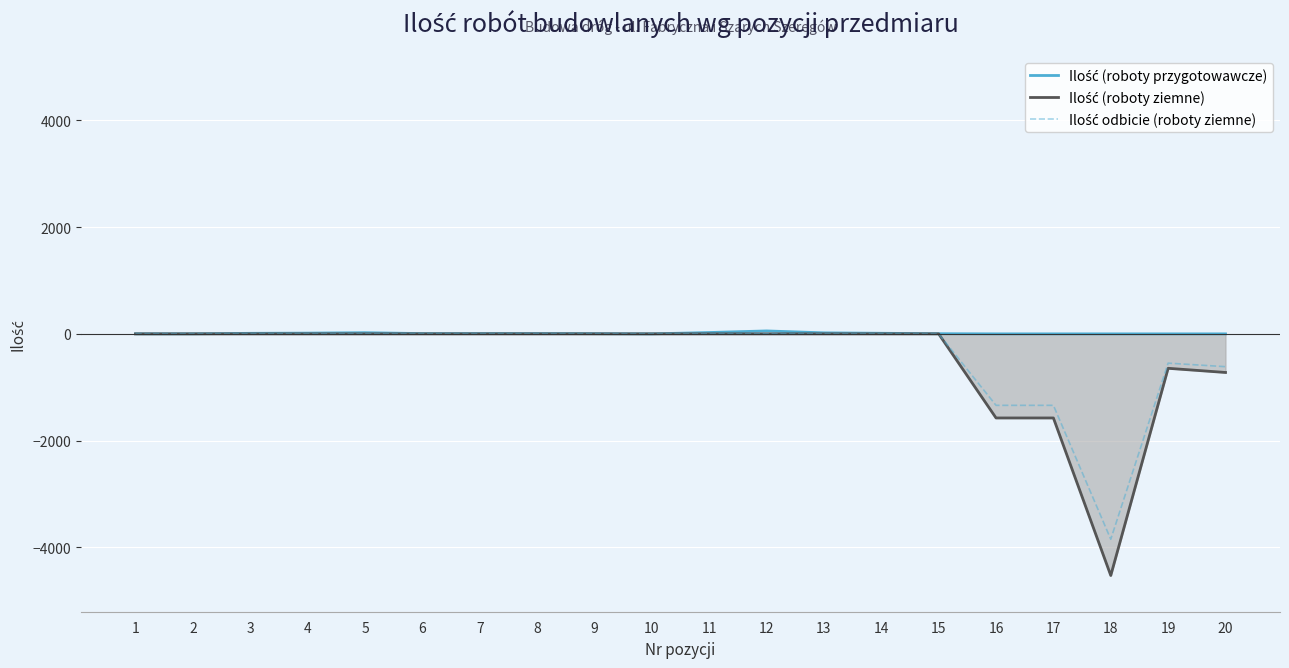

Count the number of data series in this chart.

3